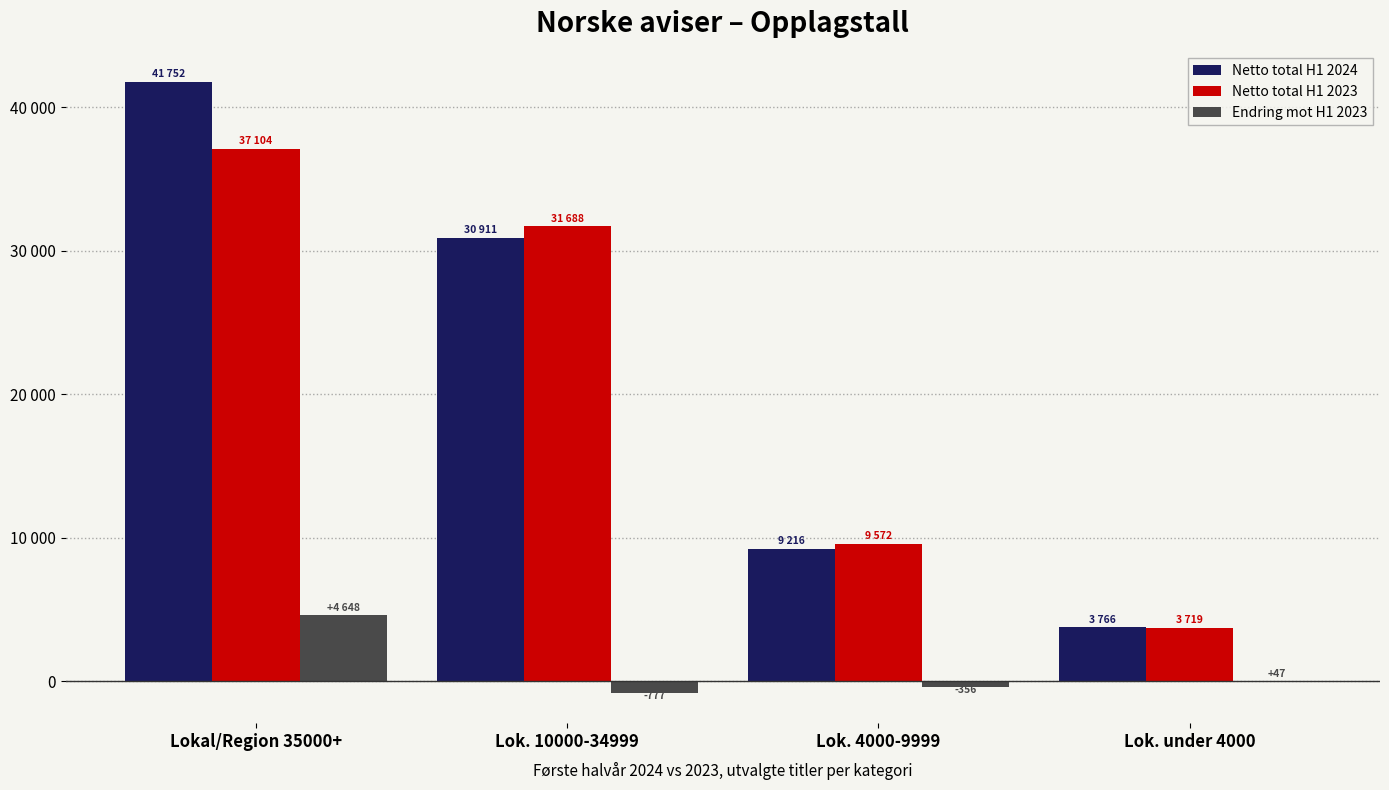

What are all the series names shown in the legend?

Netto total H1 2024, Netto total H1 2023, Endring mot H1 2023